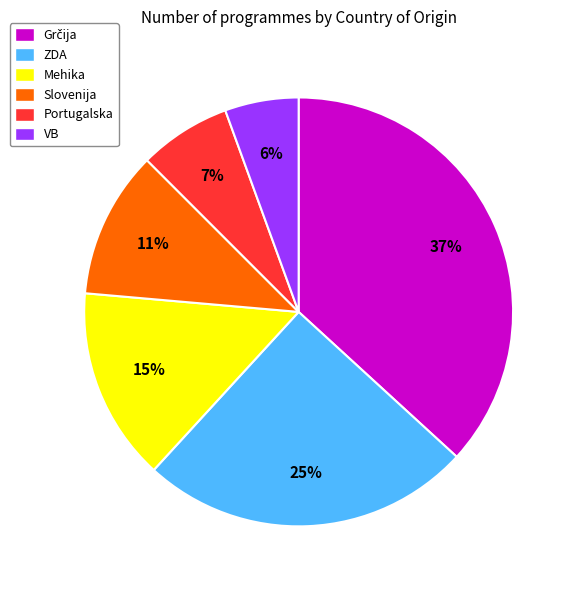

To the nearest percent, what is the difference between the largest and smallest slice percentages?

31%